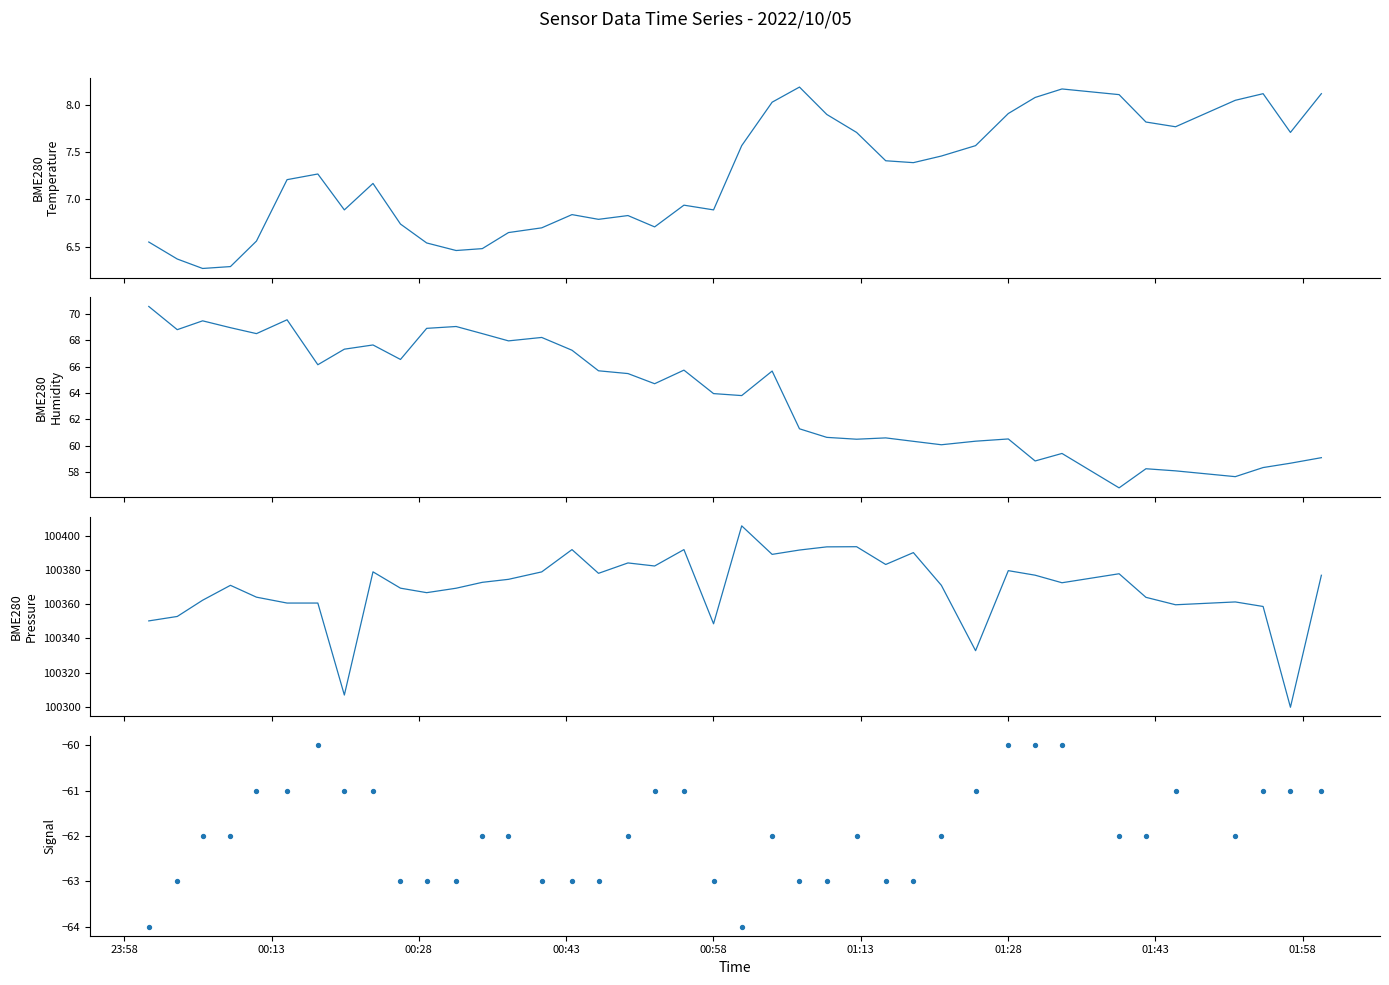

What are all the series names shown in the legend?

BME280_temperature, BME280_humidity, BME280_pressure, Signal